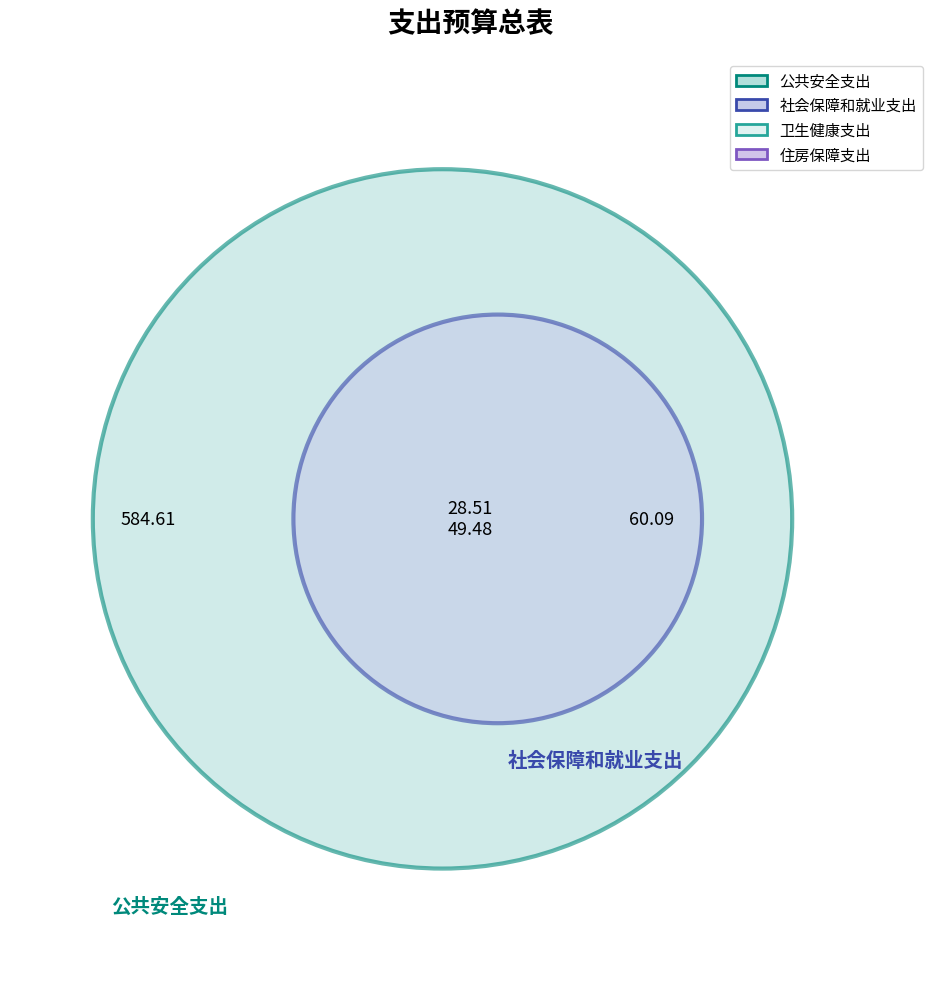

The 社会保障和就业支出 slice represents 8% of the pie. True or false?

True